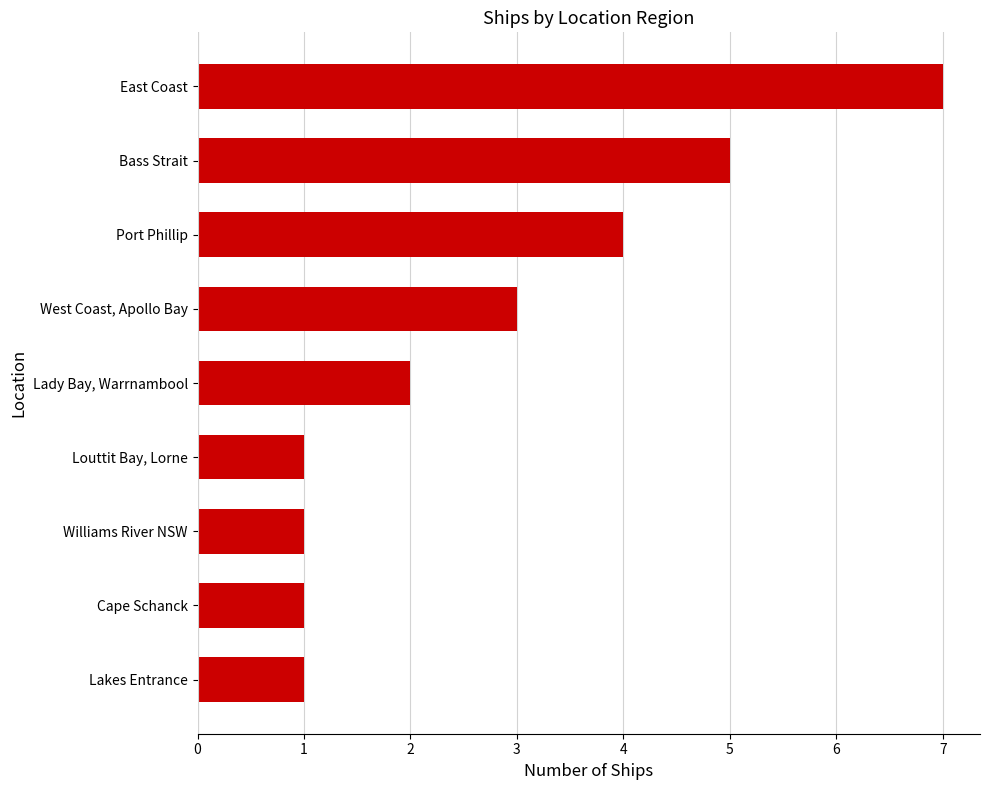

Reading top to bottom, what are all the values shown in this chart?

7	5	4	3	2	1	1	1	1